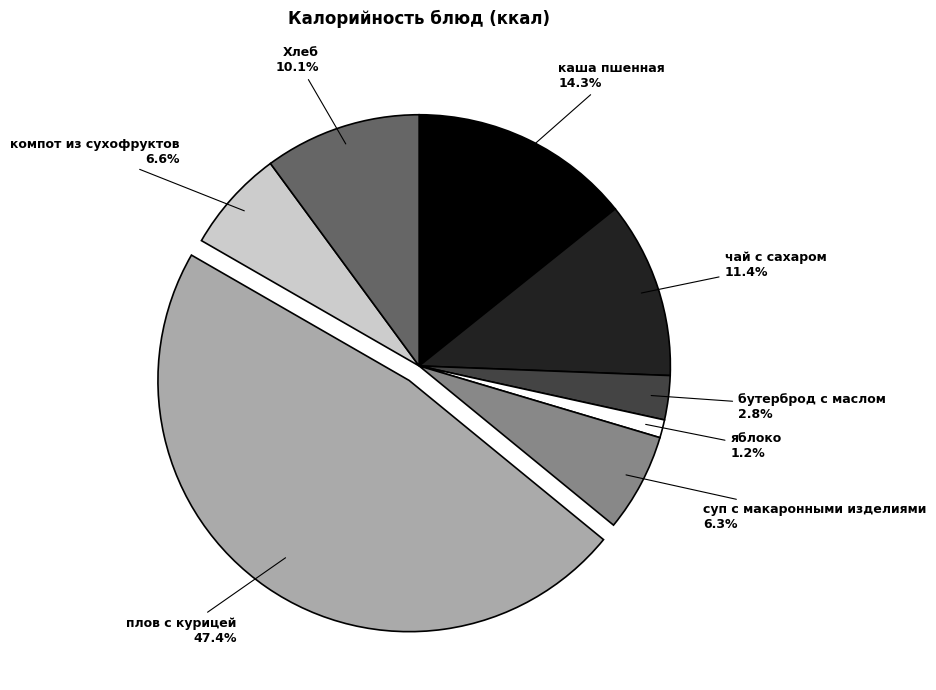

Is there any slice that represents more than half of the pie?

No